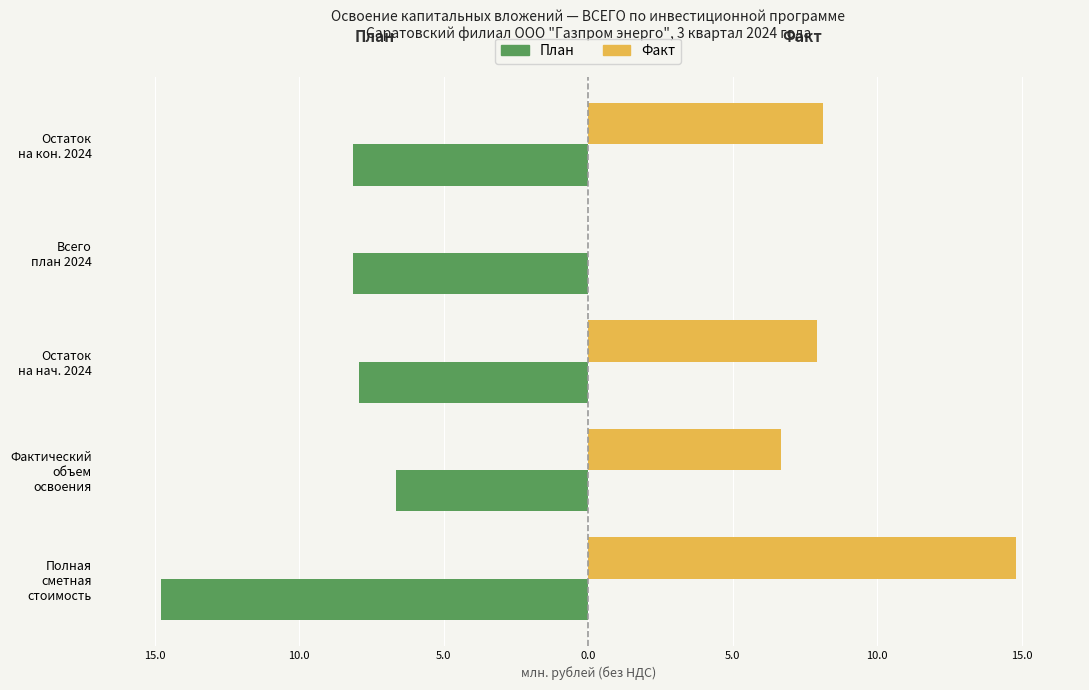

At how many categories does at least one series exceed 11?

1